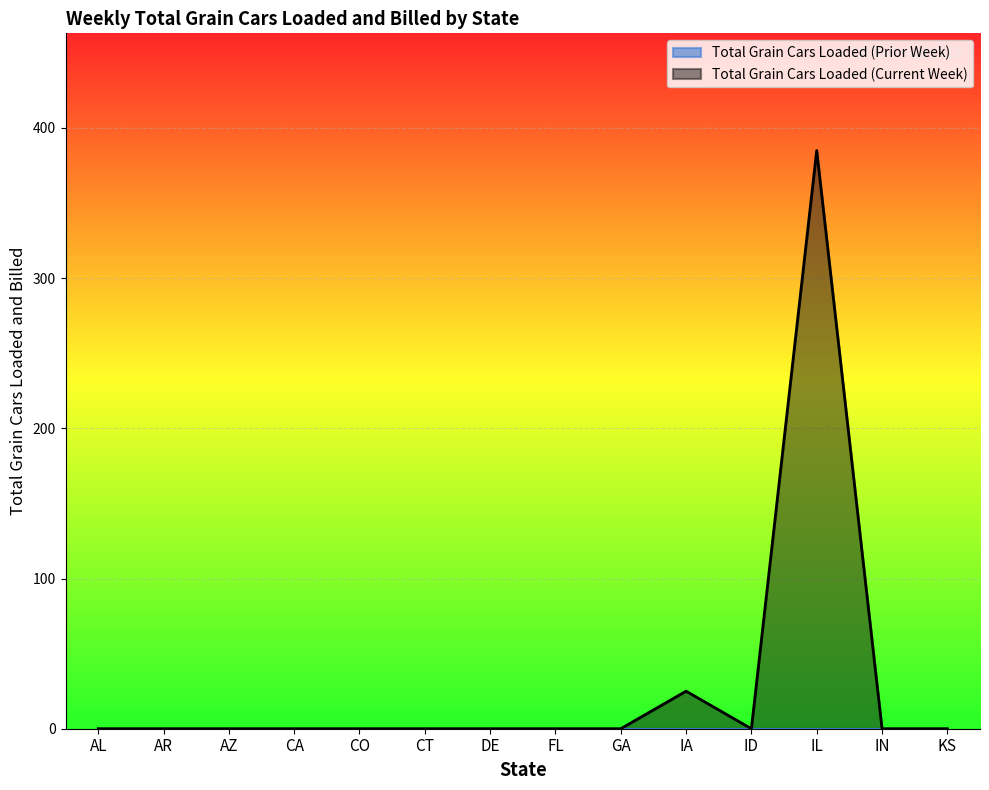

Does the chart display data point markers on the line(s)?

No